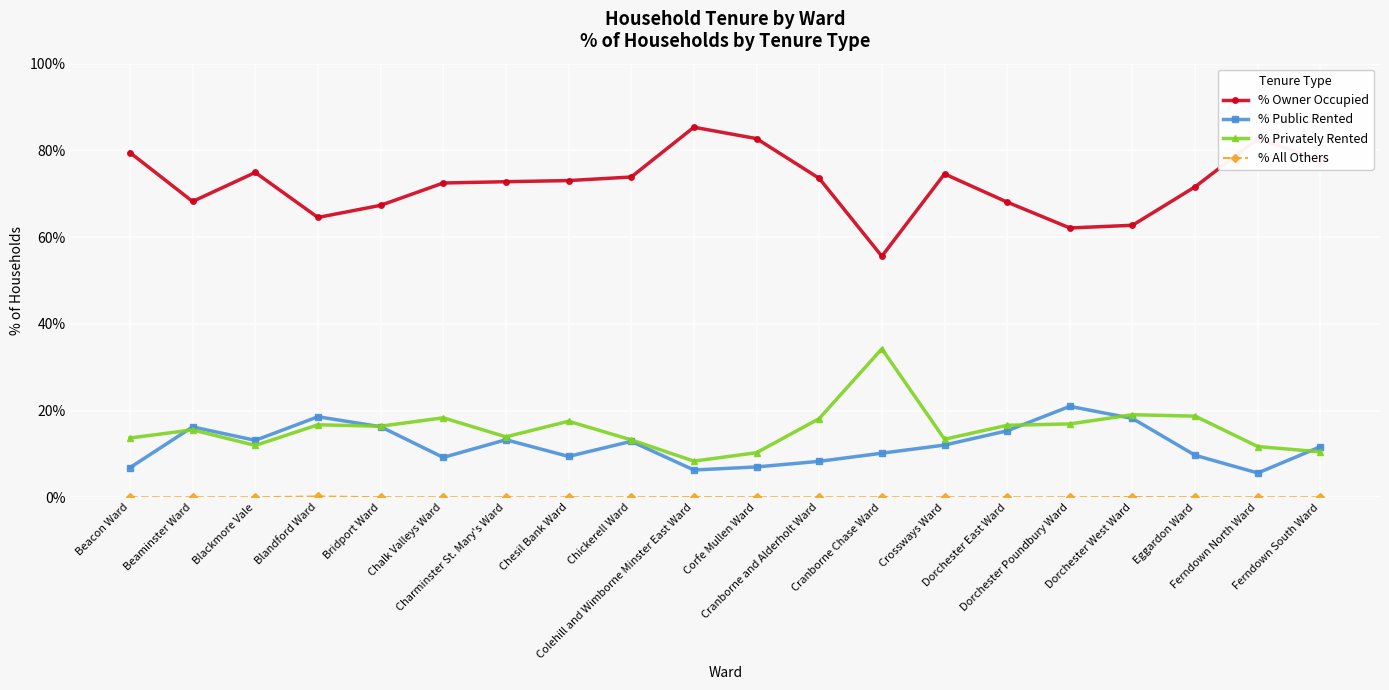

What is the difference between the second highest and second lowest values in the % Privately Rented series?

8.8